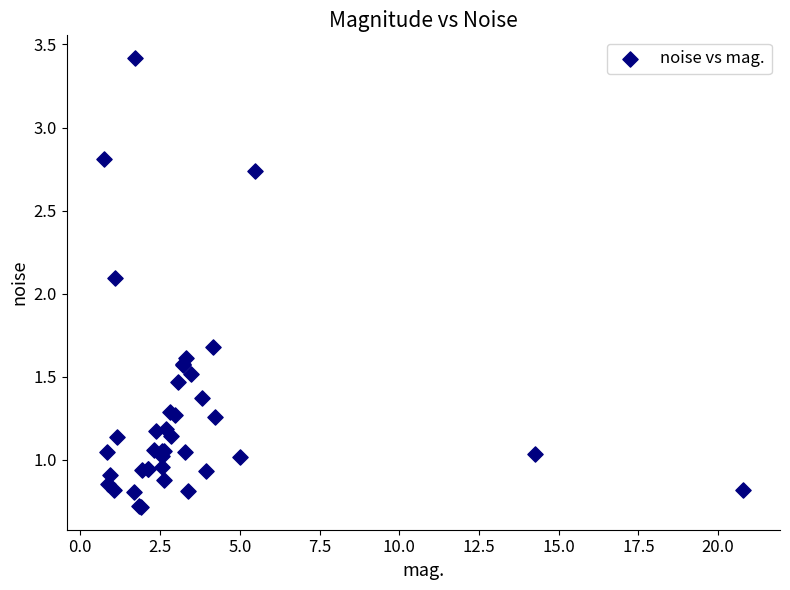

What Y value in the scatter plot is closest to 2?

2.1